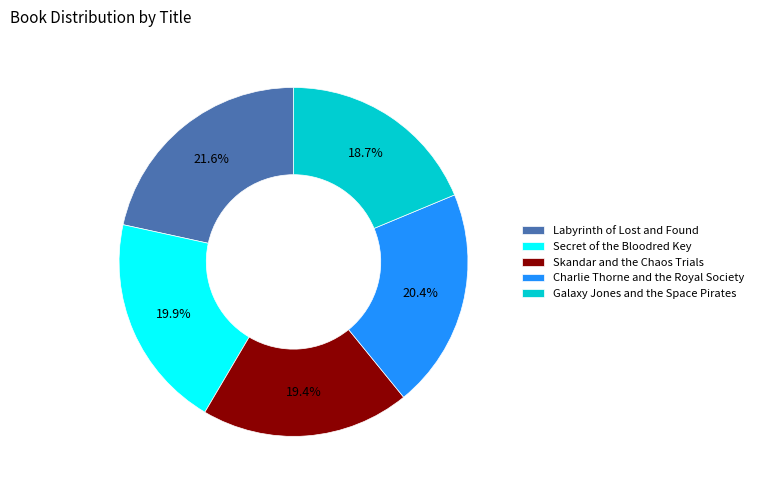

To the nearest percent, what percentage of the pie is Skandar and the Chaos Trials?

19%